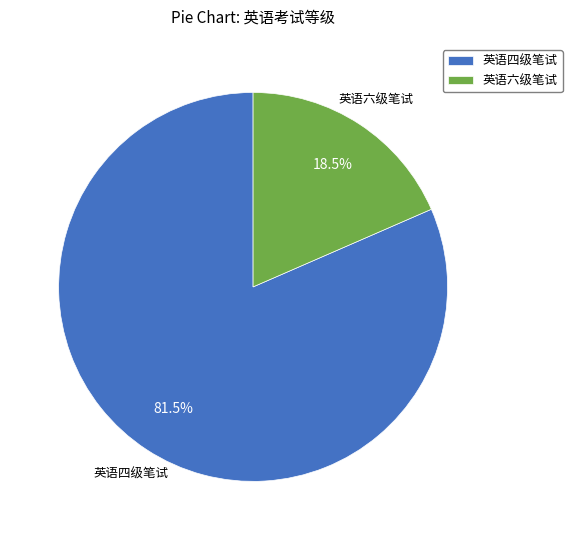

Rank the categories by value from lowest to highest.

英语六级笔试, 英语四级笔试